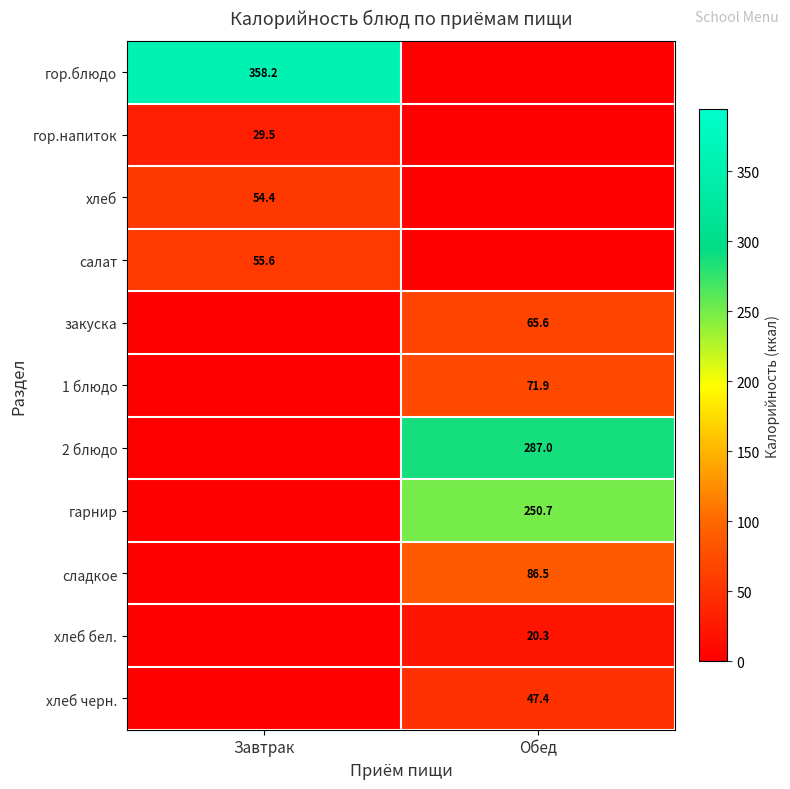

How many values in хлеб черн. are above zero?

1